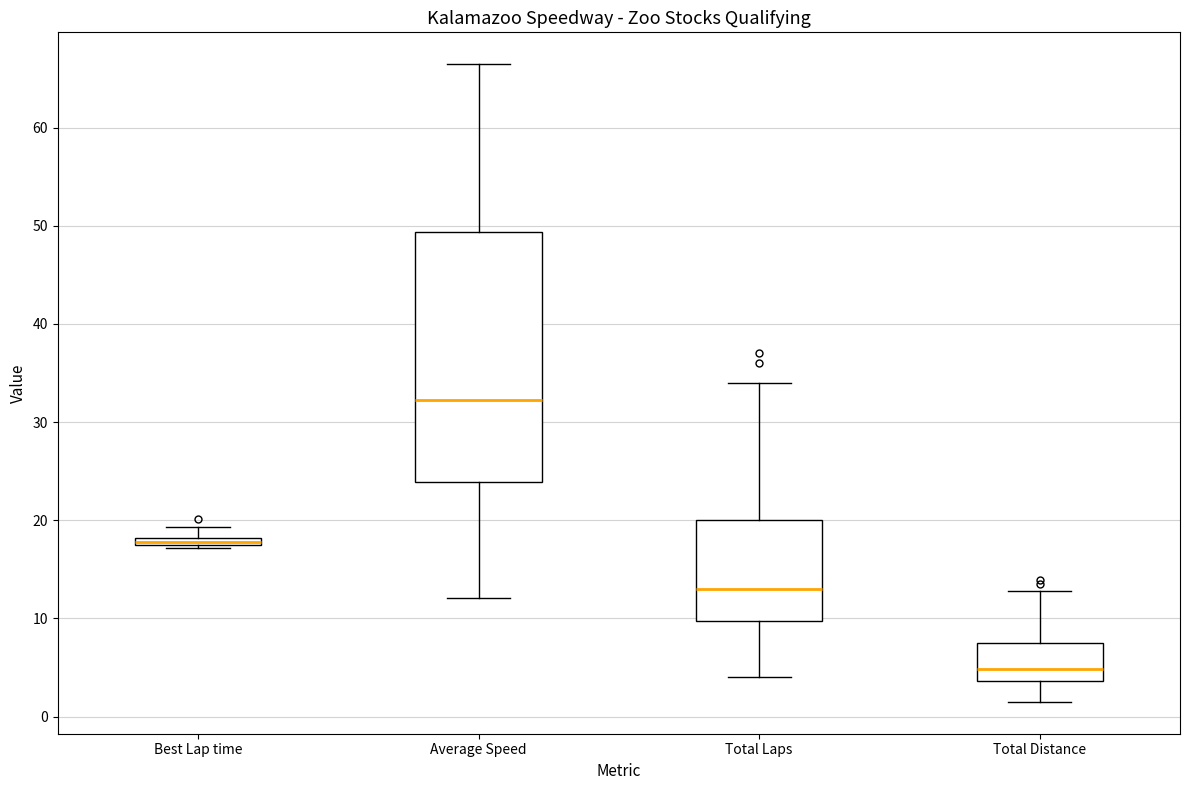

Which box is the tallest, from its lower edge to its upper edge?

Average Speed